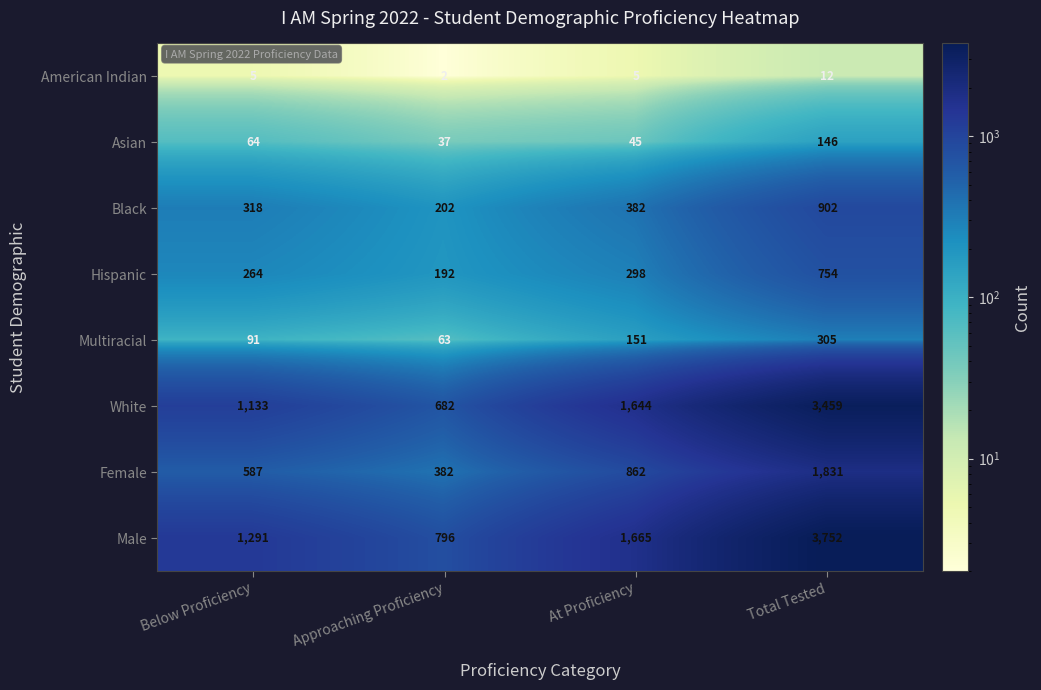

How many categories are shown in the chart?

4